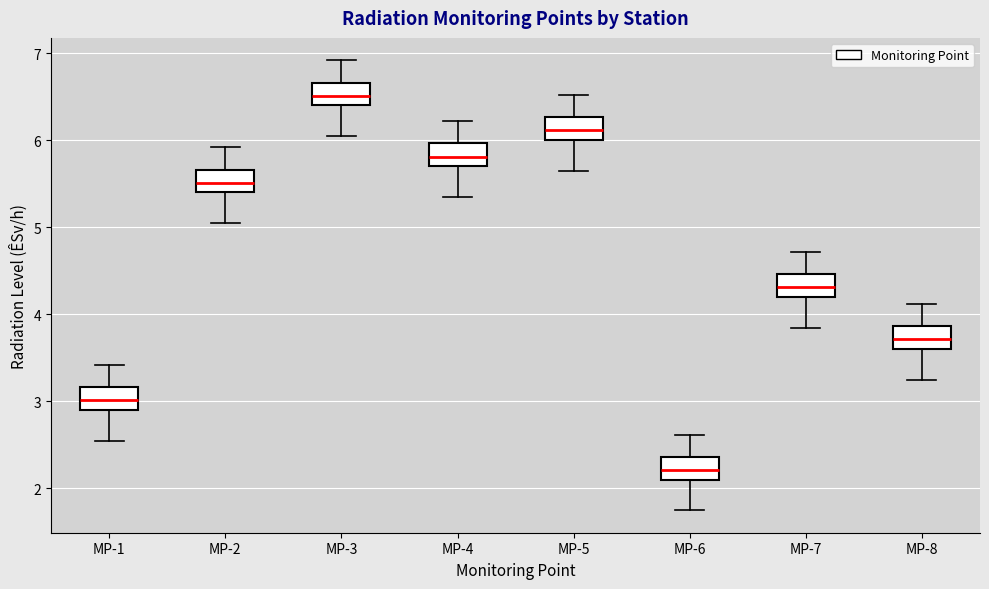

Where is the lower edge of the box for MP-7 on the y-axis? The values are not printed on the chart, so give them approximately, as read against the axis.

4.2